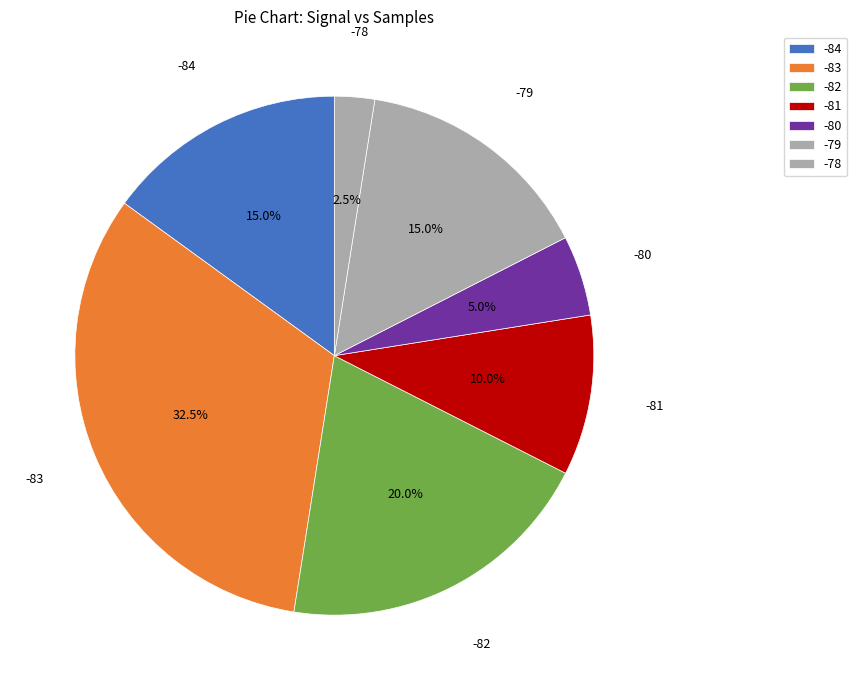

How many segments does this pie chart have?

7